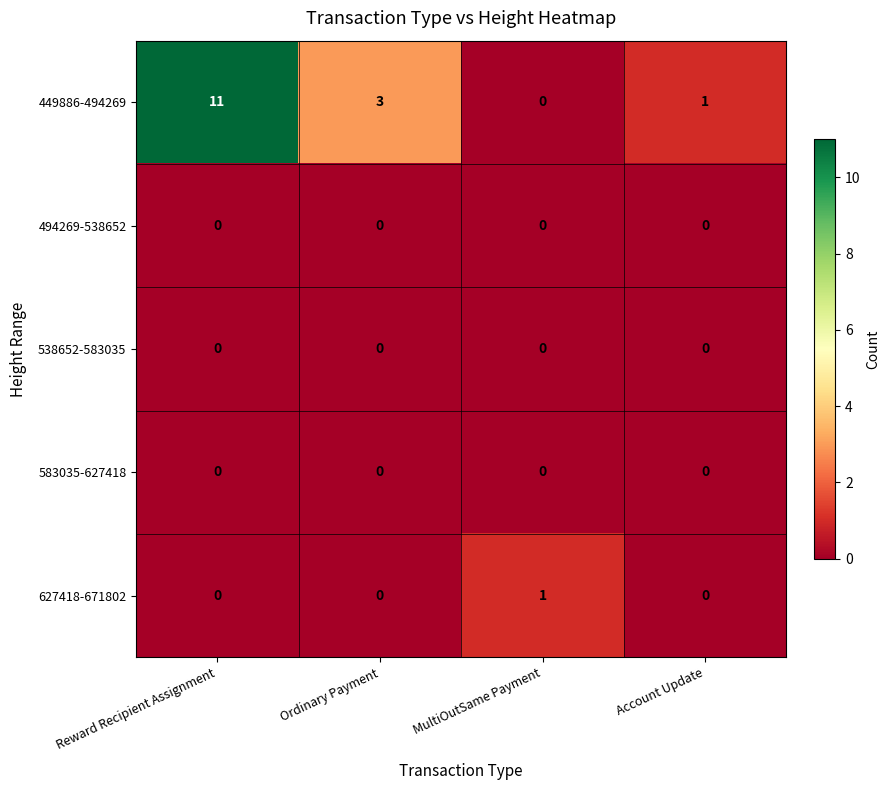

Reading left to right, transcribe all the data shown in this chart.

449886-494269: 11	3	0	1
494269-538652: 0	0	0	0
538652-583035: 0	0	0	0
583035-627418: 0	0	0	0
627418-671802: 0	0	1	0